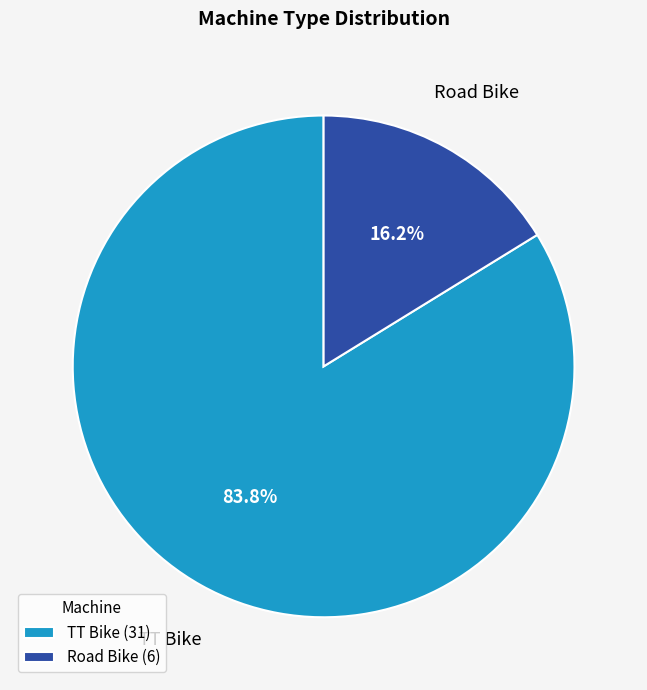

Which has a higher value, TT Bike (31) or Road Bike (6)?

TT Bike (31)